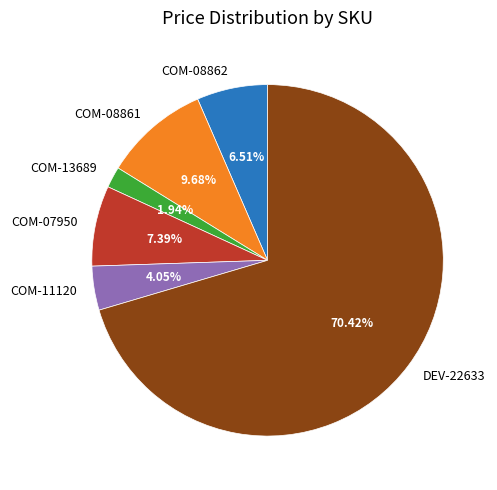

Approximately how many times larger is the value at COM-11120 compared to COM-08861?

0.4